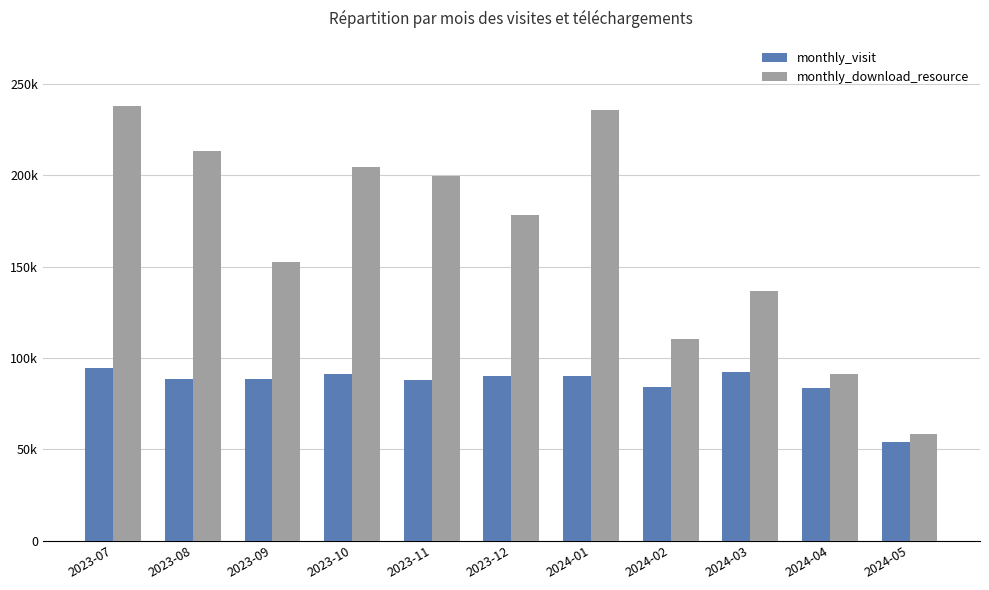

Which category has the lowest value in the monthly_download_resource series?

2024-05